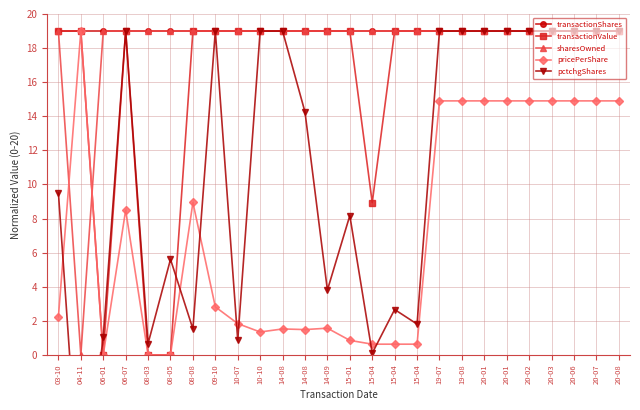

What is the difference between the maximum and minimum values in the pricePerShare series?

19.0